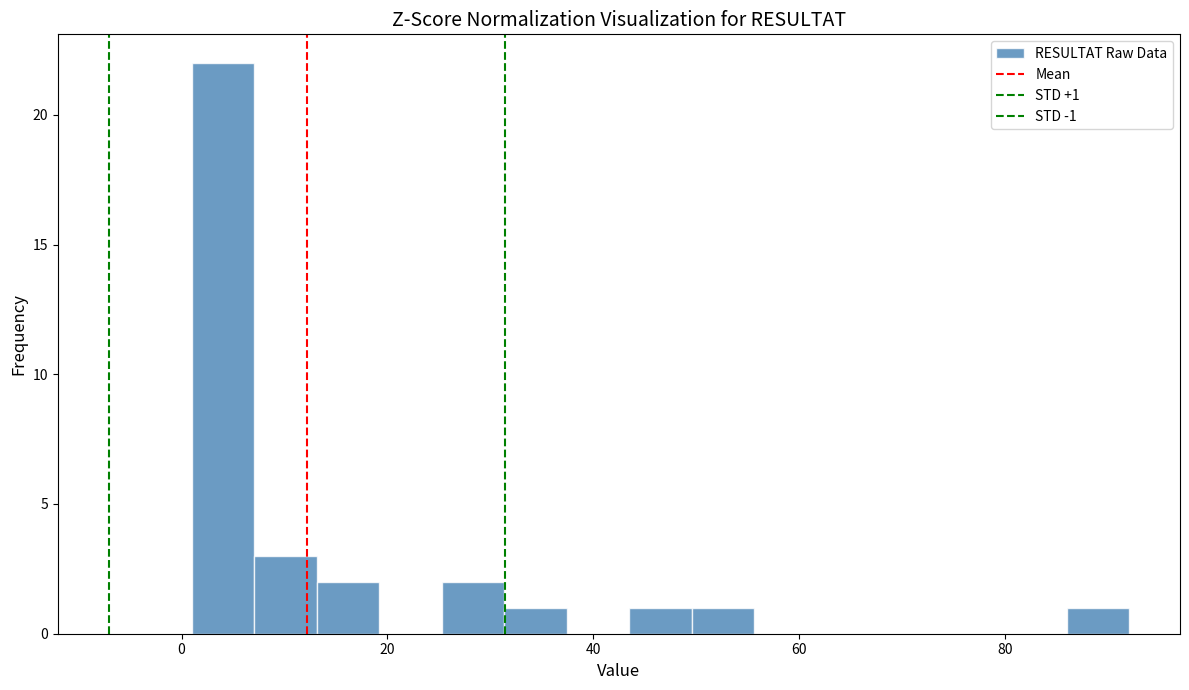

Read against the x-axis, roughly where is the centre of the tallest bar?

4